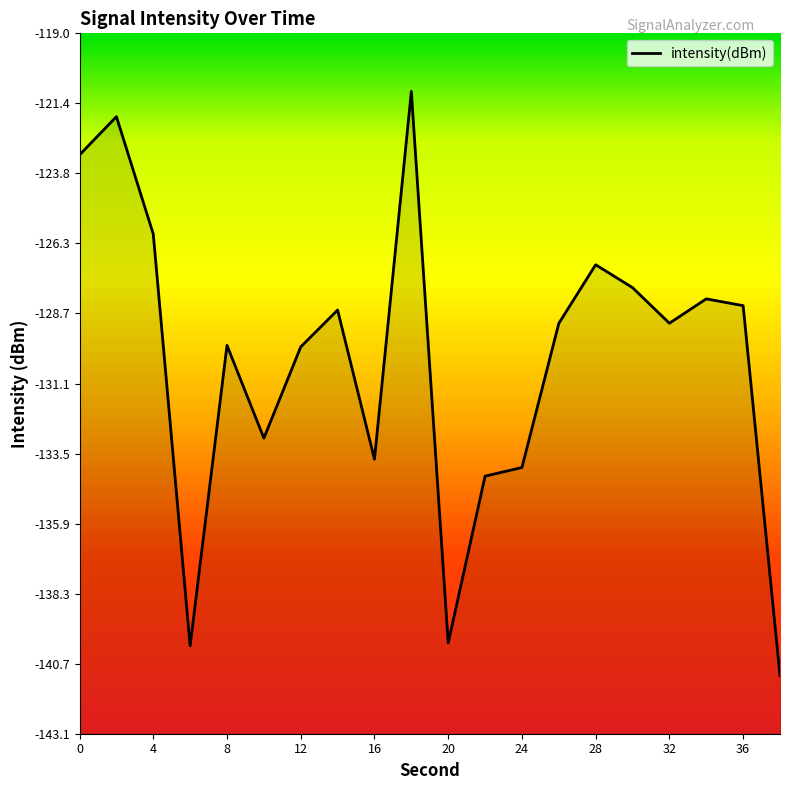

The chart shows a value of -178.8 at 24. True or false?

False